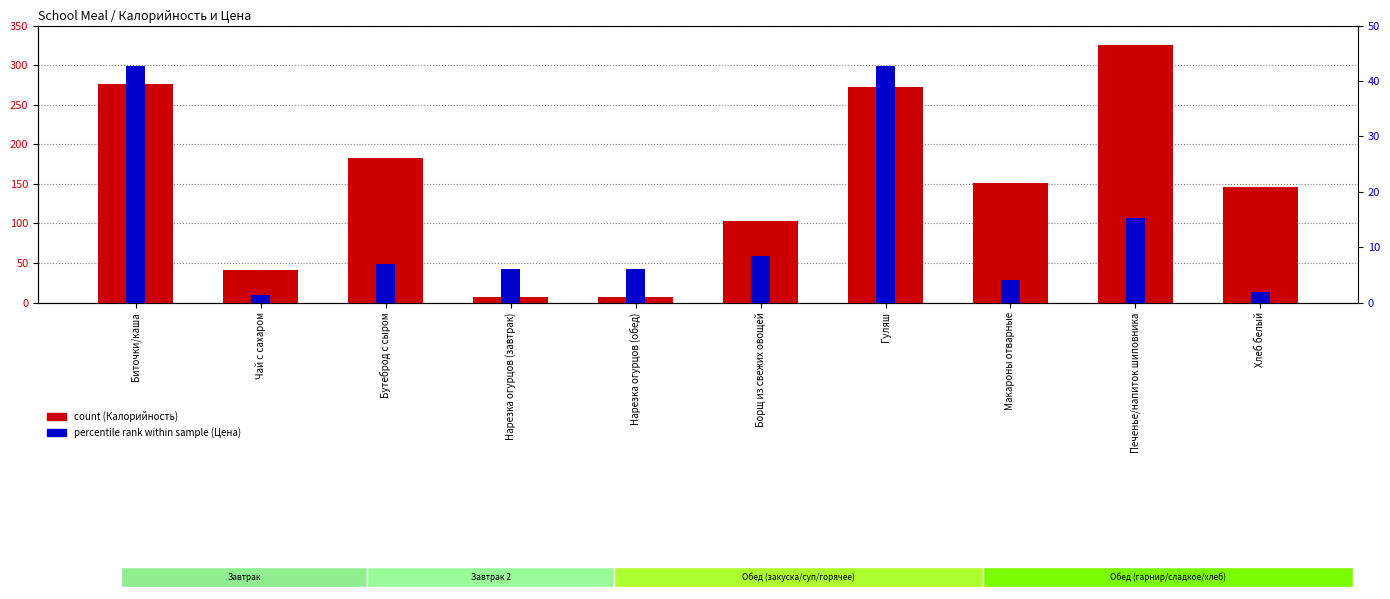

At how many categories does at least one series exceed 214?

3